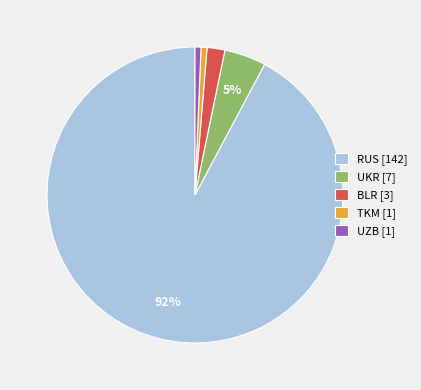

What is the ratio of the value at TKM to the value at UZB?

1.0